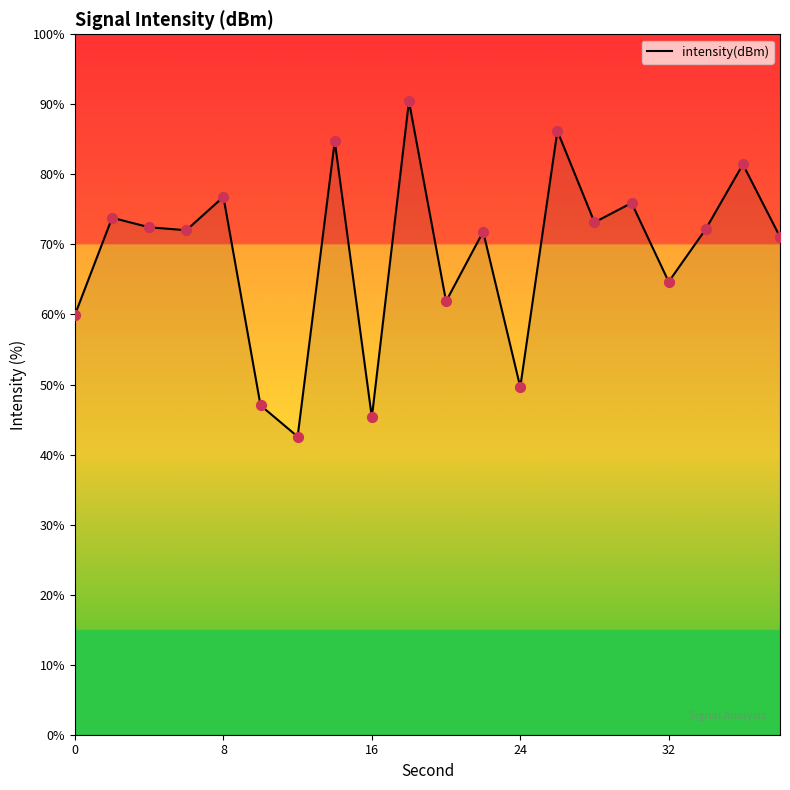

What is the greatest value displayed?

90.5